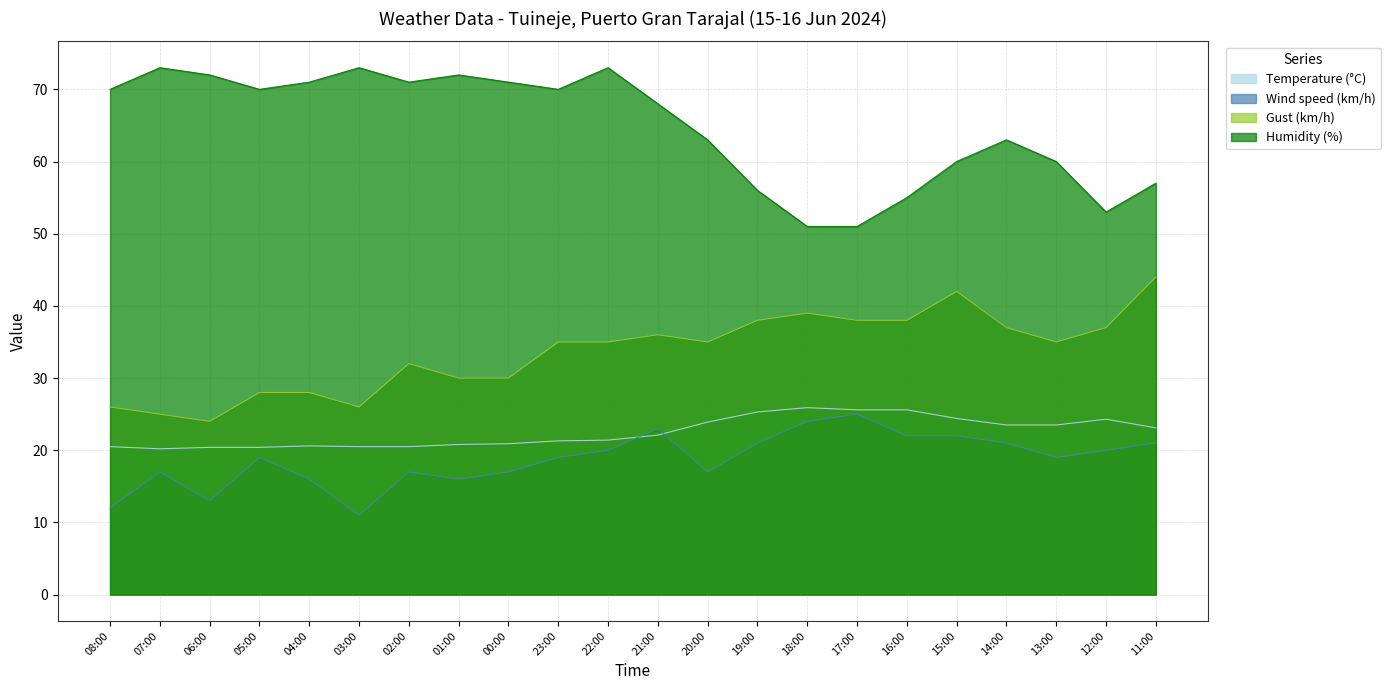

Reading right to left, transcribe all the data shown in this chart.

Temperature (°C): 23.1	24.3	23.5	23.5	24.4	25.6	25.6	25.9	25.3	23.9	22.1	21.4	21.3	20.9	20.8	20.5	20.5	20.6	20.4	20.4	20.2	20.5
Wind speed (km/h): 21.0	20.0	19.0	21.0	22.0	22.0	25.0	24.0	21.0	17.0	23.0	20.0	19.0	17.0	16.0	17.0	11.0	16.0	19.0	13.0	17.0	12.0
Gust (km/h): 44.0	37.0	35.0	37.0	42.0	38.0	38.0	39.0	38.0	35.0	36.0	35.0	35.0	30.0	30.0	32.0	26.0	28.0	28.0	24.0	25.0	26.0
Humidity (%): 57.0	53.0	60.0	63.0	60.0	55.0	51.0	51.0	56.0	63.0	68.0	73.0	70.0	71.0	72.0	71.0	73.0	71.0	70.0	72.0	73.0	70.0